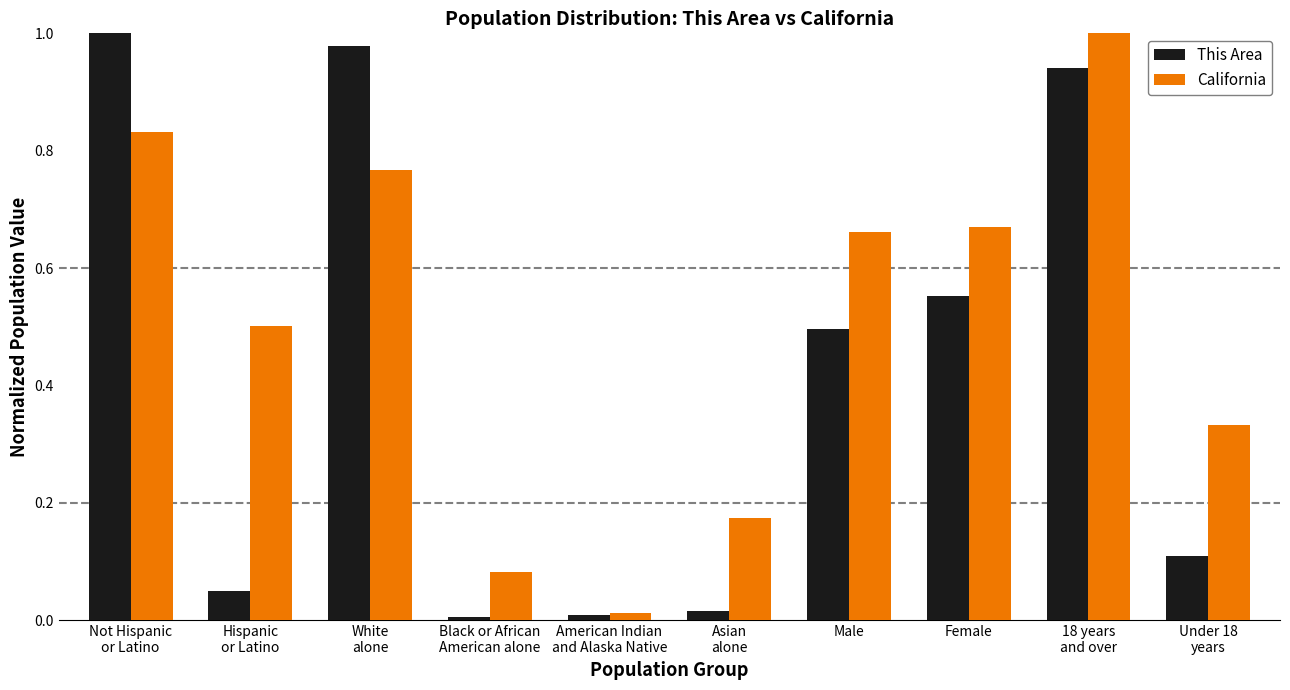

Is the value of This Area at Female greater than the value of California at Under 18
years?

Yes